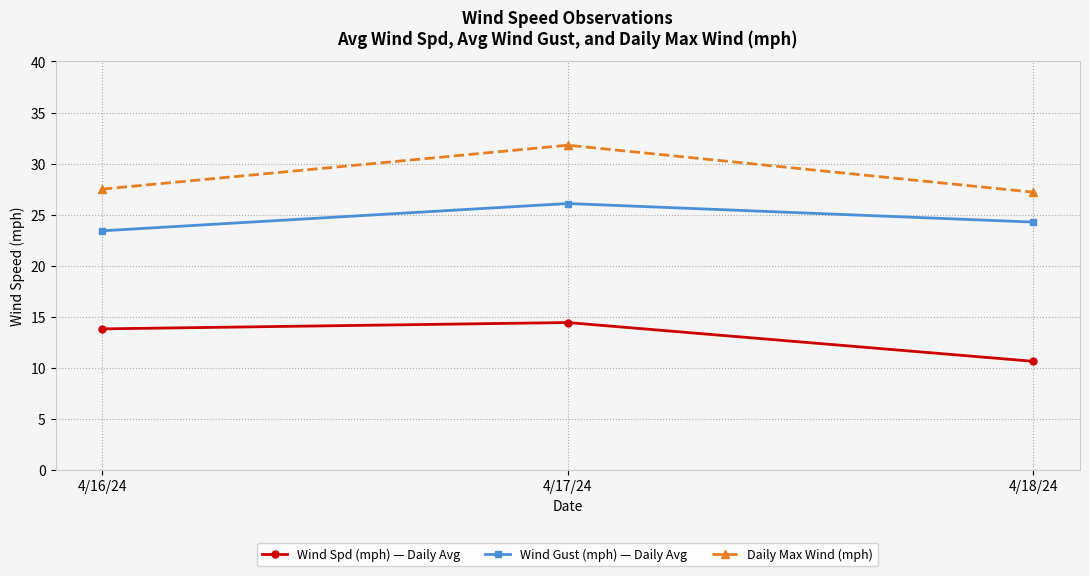

What is the difference between the Daily Max Wind (mph) values at 4/18/24 and 4/17/24?

4.6